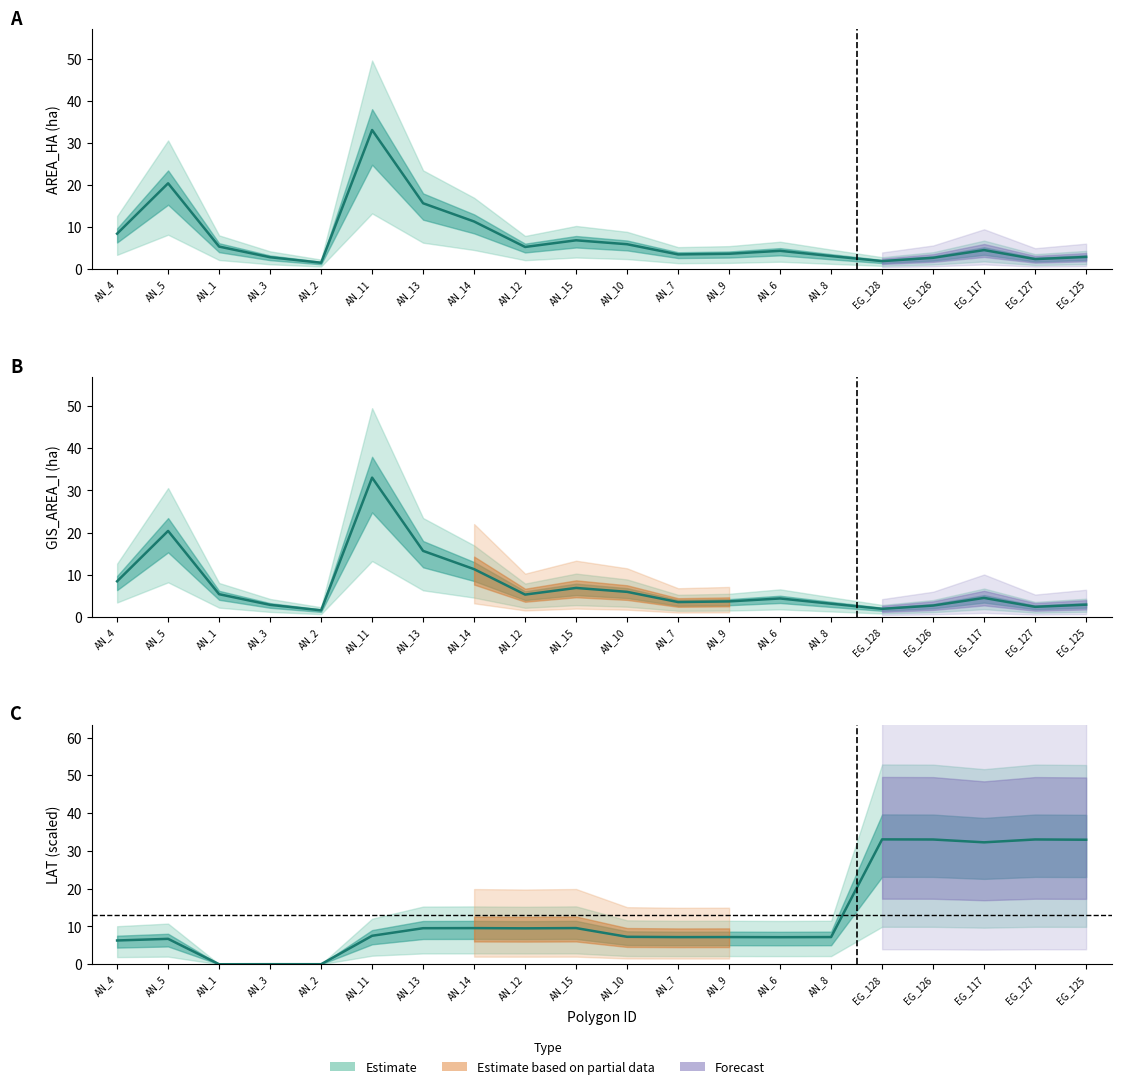

Reading left to right, extract all data points from this chart.

8.4	20.4	5.3	2.8	1.5	33.0	15.6	11.3	5.2	6.8	5.9	3.5	3.6	4.3	3.1	1.9	2.6	4.5	2.3	2.8